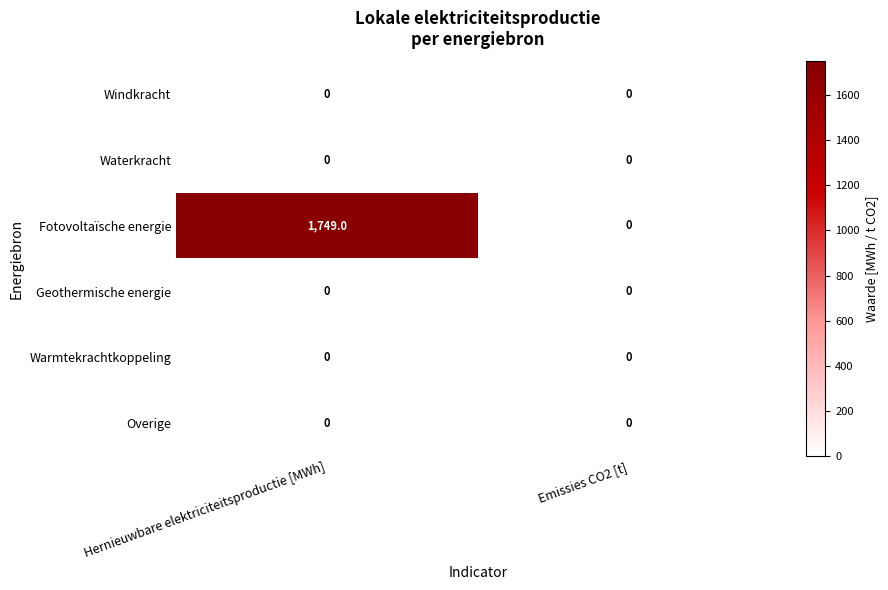

Which series has the largest total across all categories?

Fotovoltaïsche energie